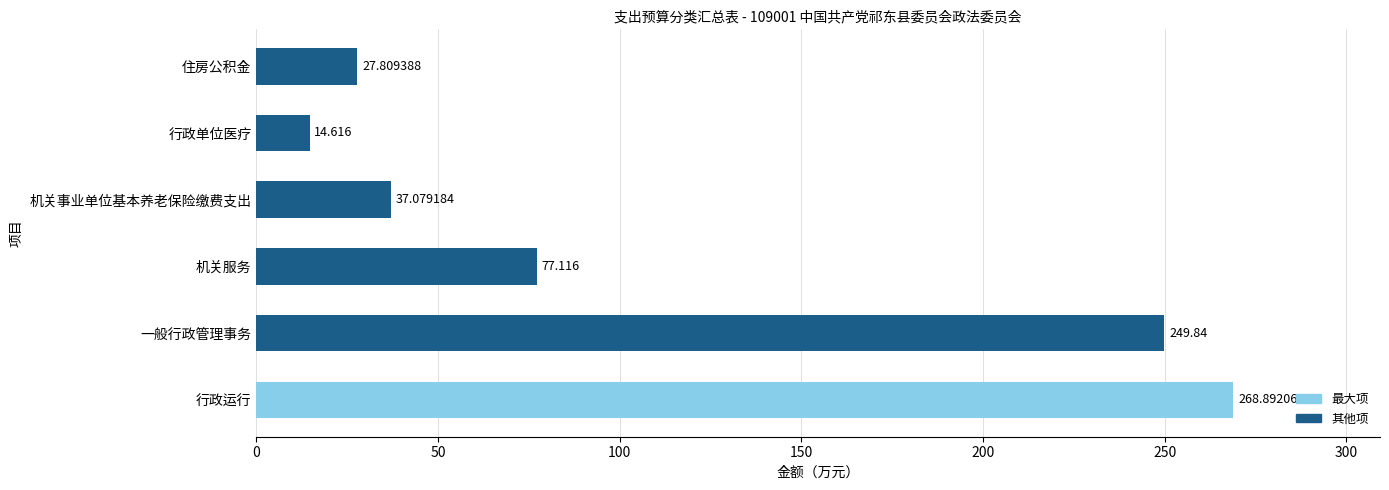

What value does the data have at 机关服务?

77.1